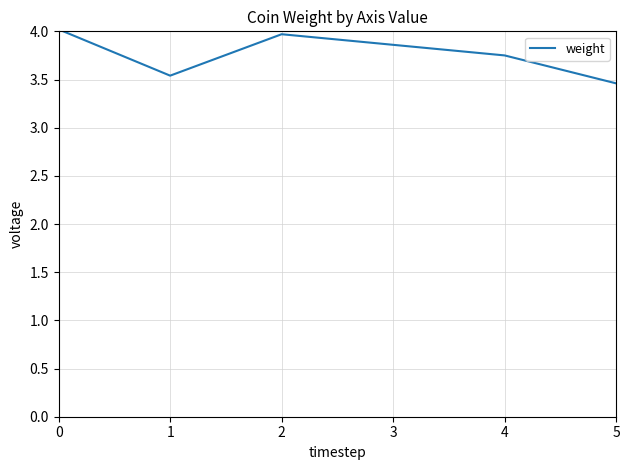

Which has a higher value, 2 or 5?

2